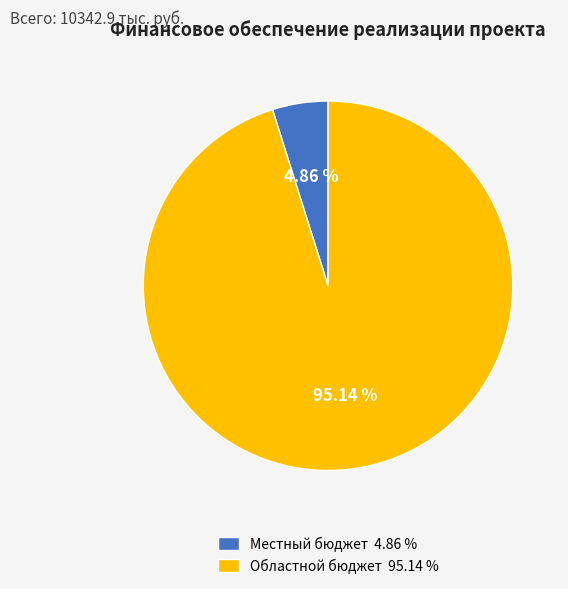

Rank the categories by value from lowest to highest.

Местный бюджет 4.86 %, Областной бюджет 95.14 %